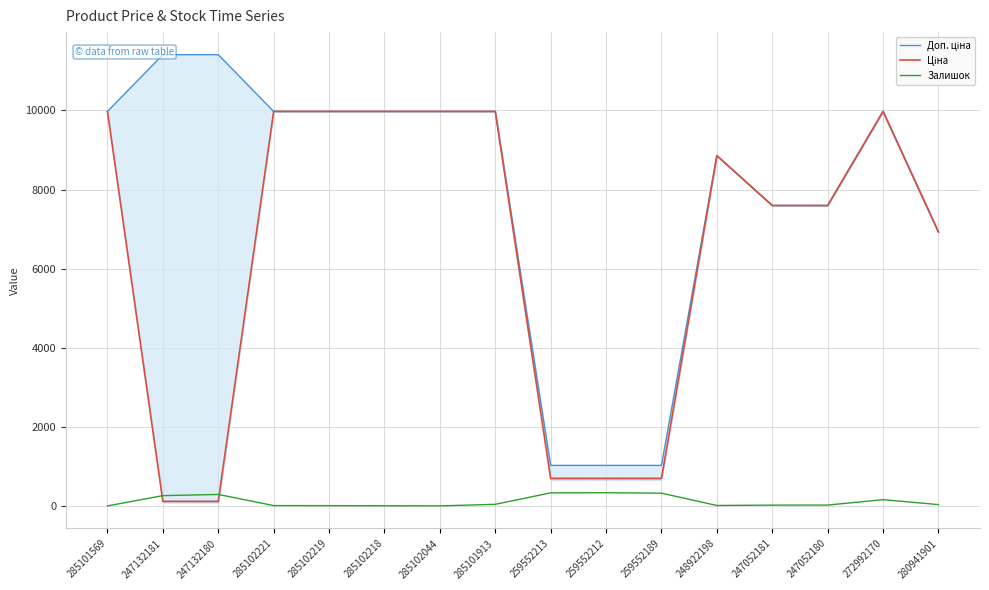

List the series in order of their peak value, lowest first.

Залишок, Ціна, Доп. ціна